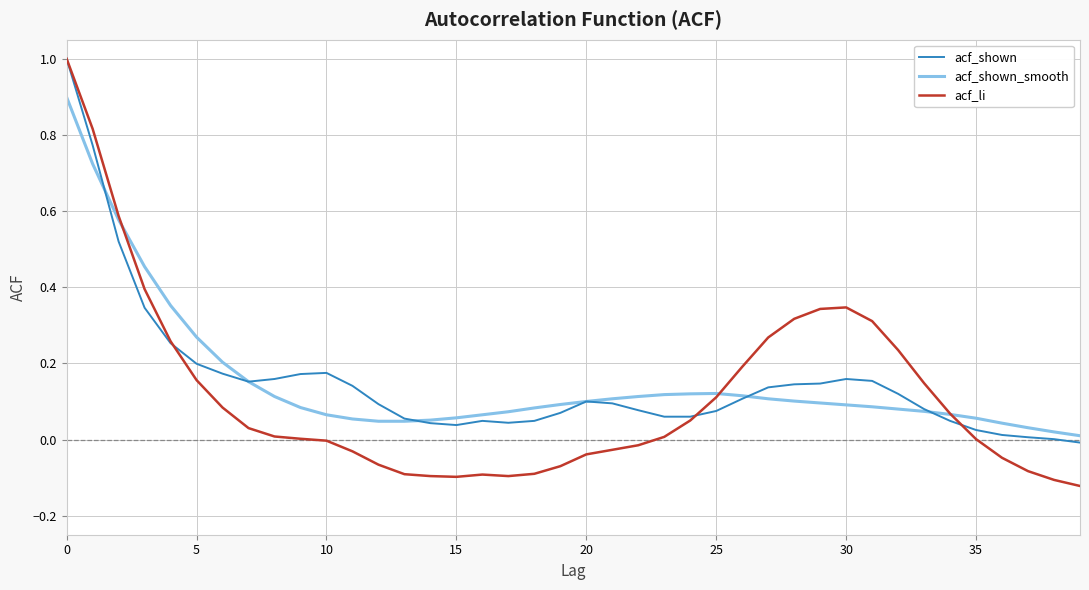

Which series has the widest spread of values?

acf_li